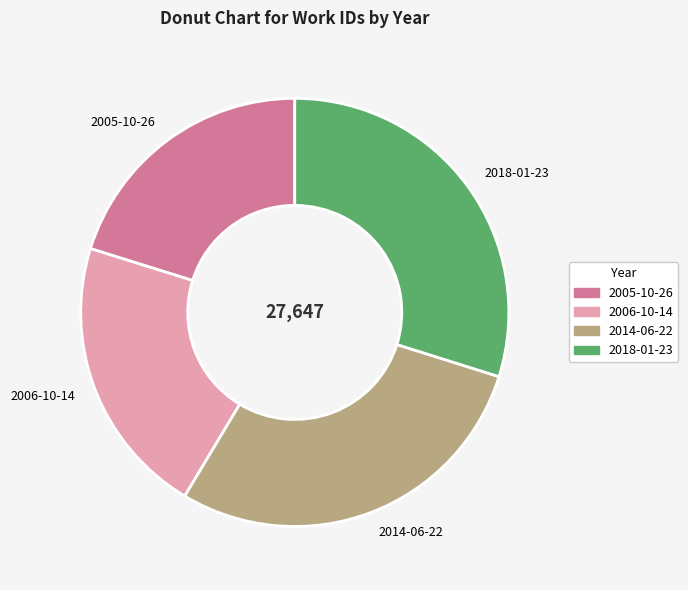

Rank the categories by value from highest to lowest.

2018-01-23, 2014-06-22, 2006-10-14, 2005-10-26